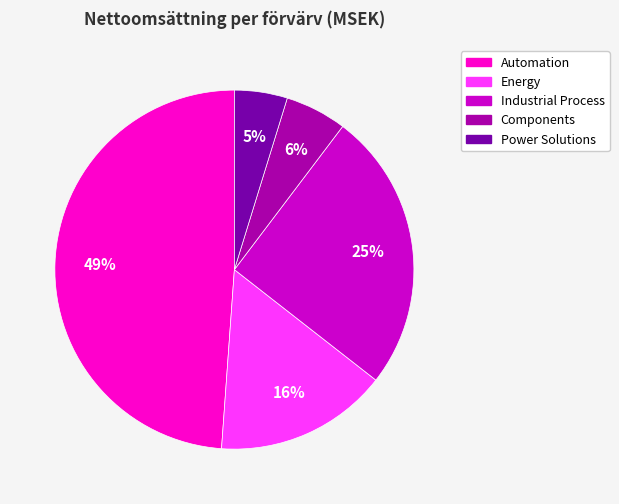

Which category has the smallest portion of the pie?

Power Solutions